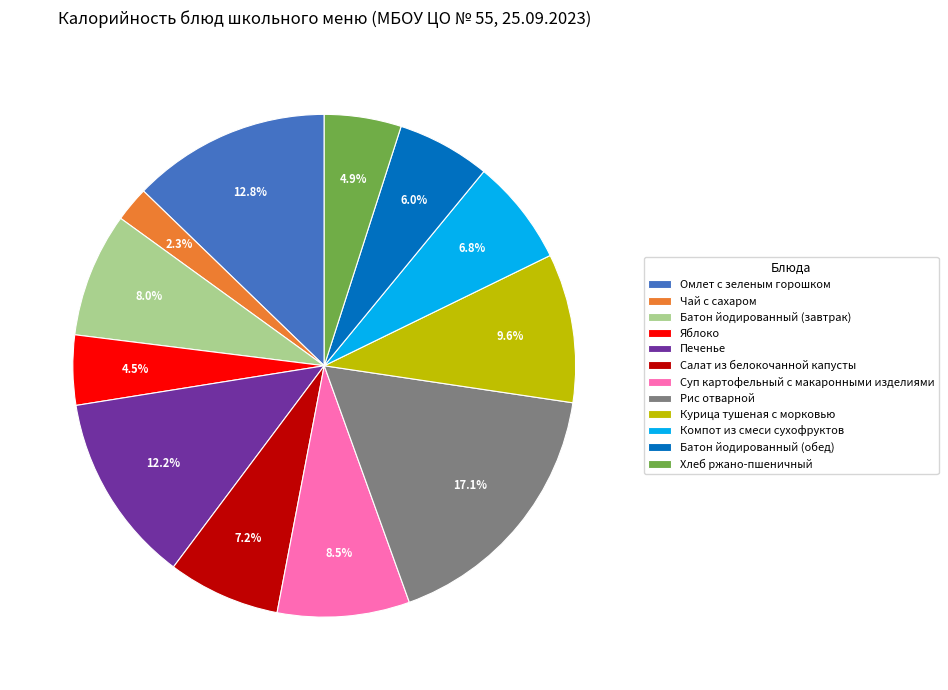

To the nearest percent, what is the difference between the largest and smallest slice percentages?

15%